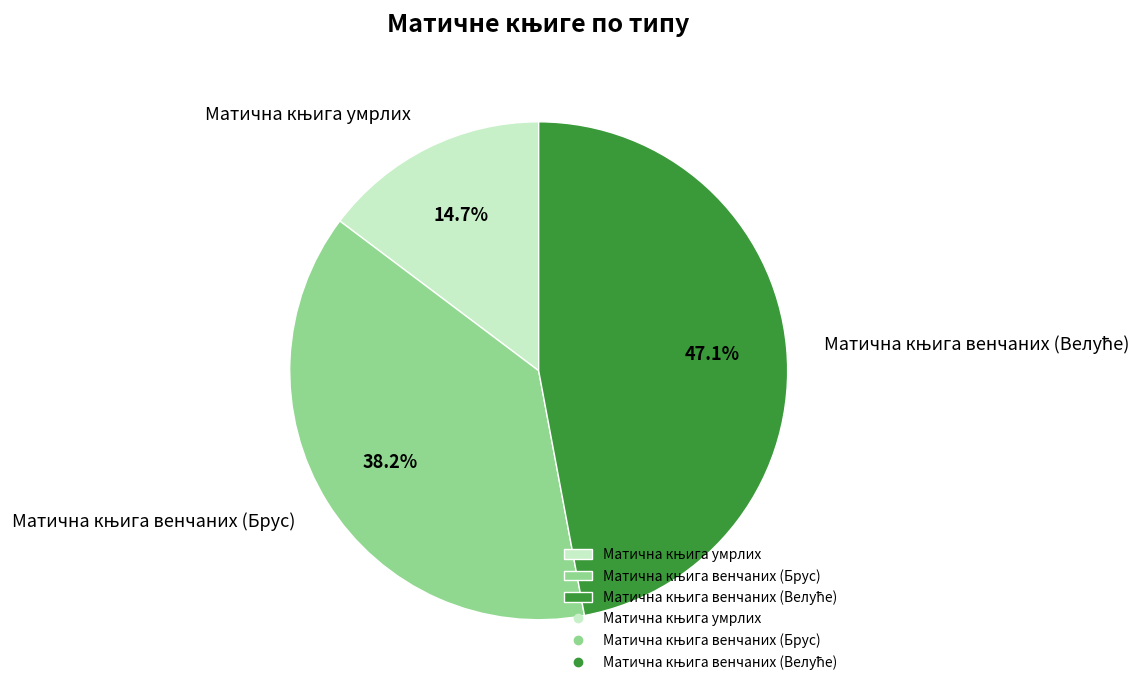

Is there any slice that represents more than half of the pie?

No